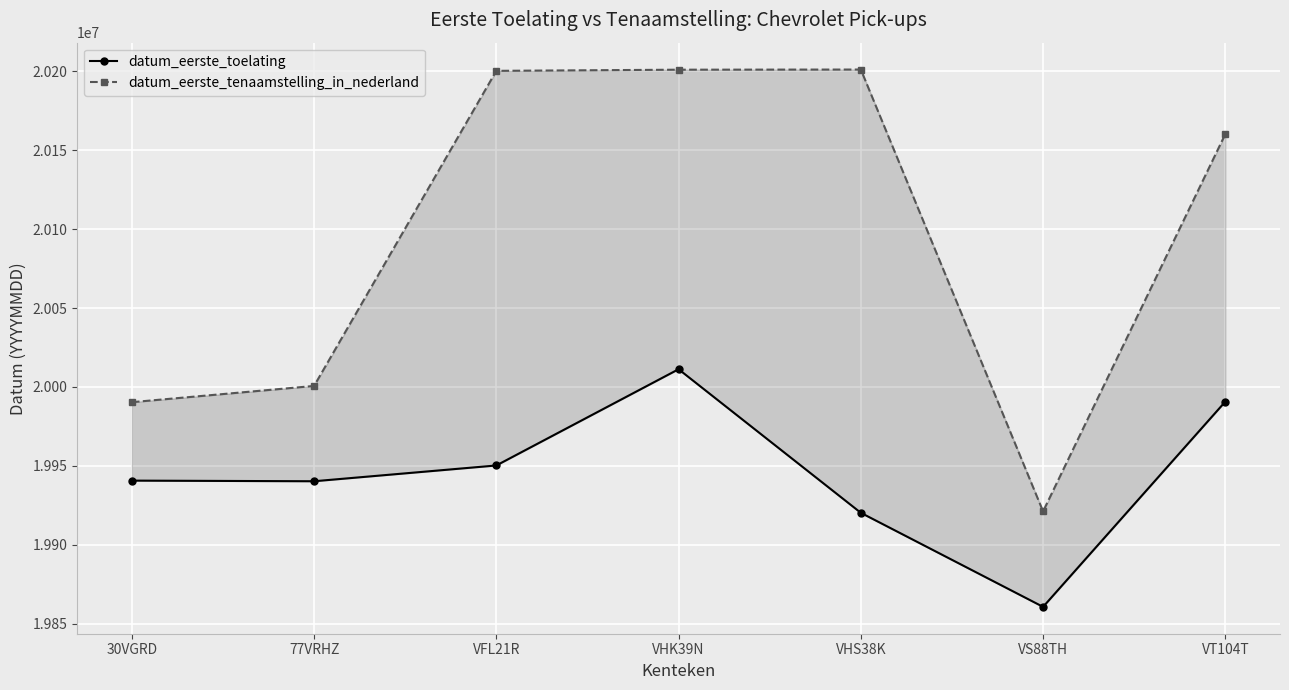

What is the label of the 2nd point from the right?

VS88TH